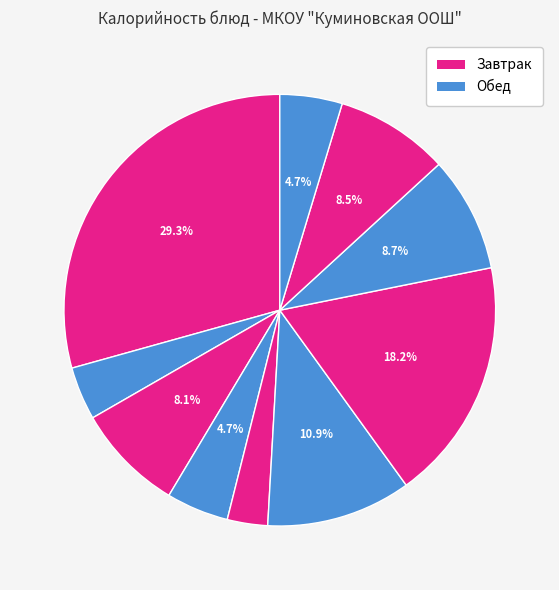

Count the number of slices in the pie.

10